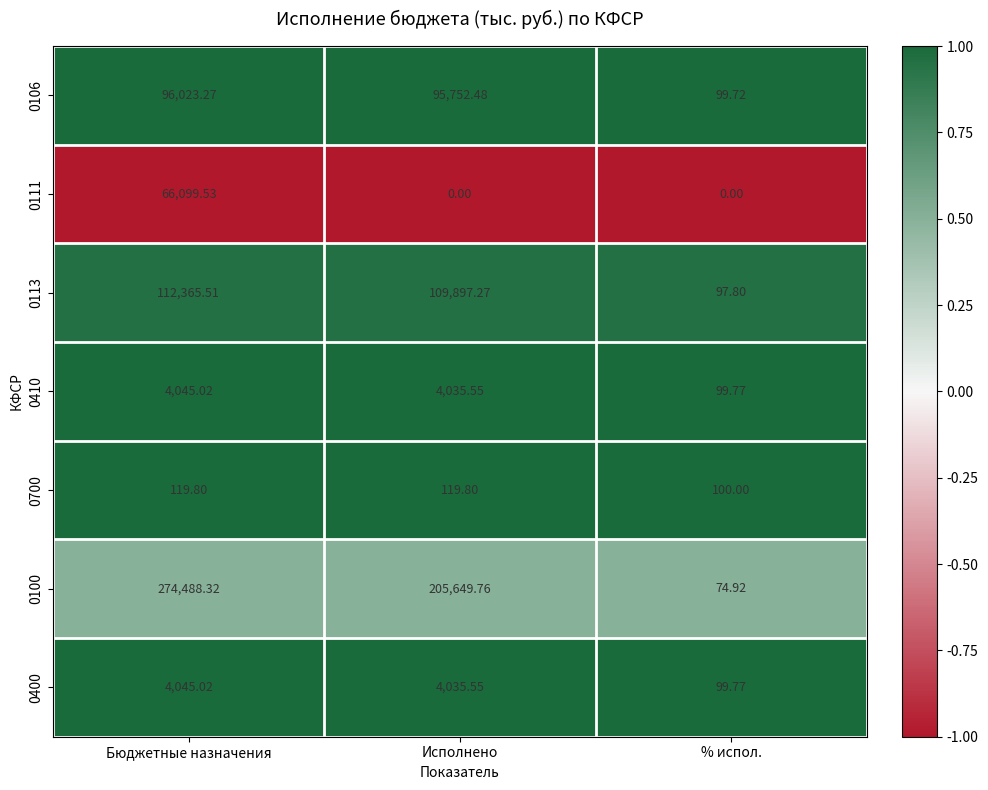

Is the value of 0100 at Бюджетные назначения greater than the value of 0410 at % испол.?

Yes